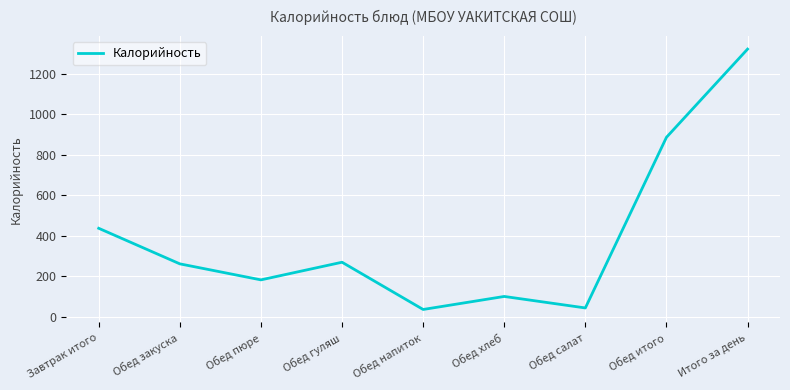

Where is the first local maximum?

Обед гуляш